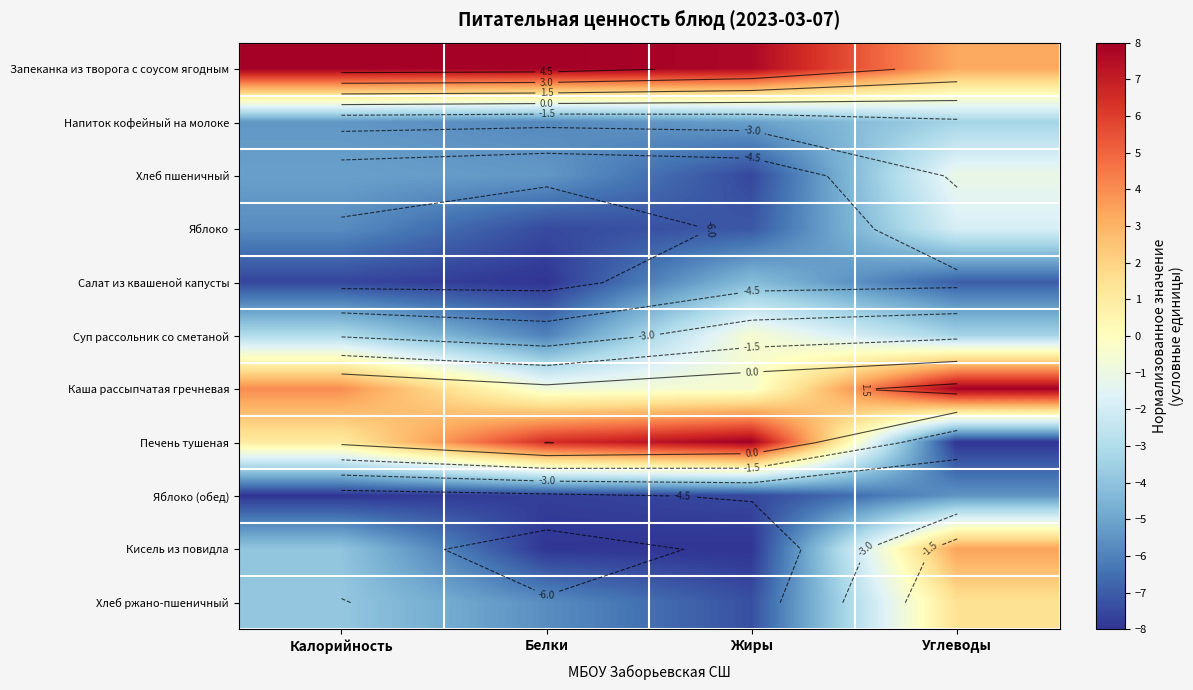

True or false: Яблоко has a value of -10.8 at Белки.

False